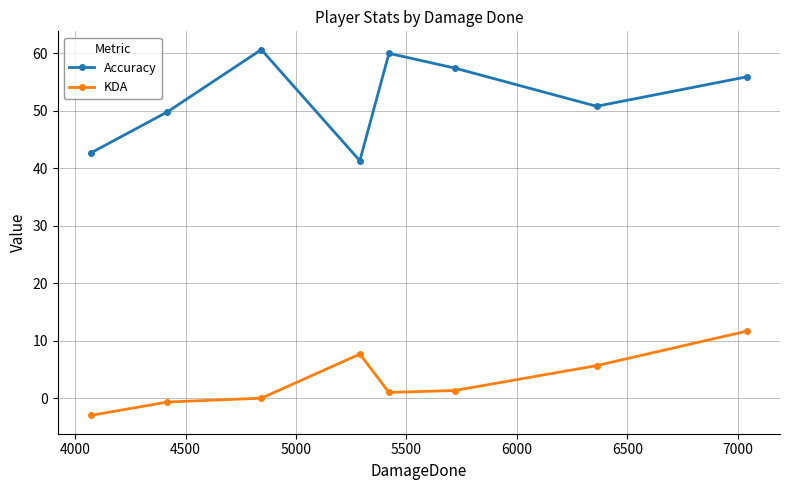

Which series has the widest spread of values?

Accuracy